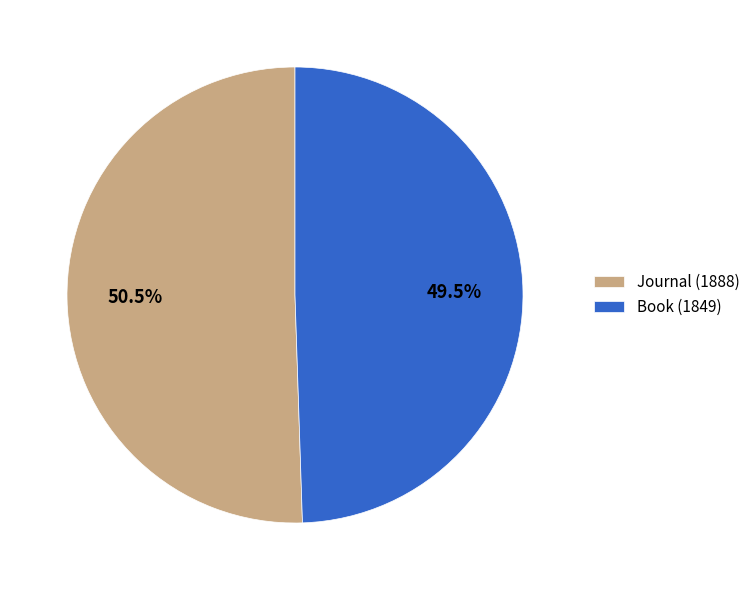

Between Journal (1888) and Book (1849), which is larger?

Journal (1888)